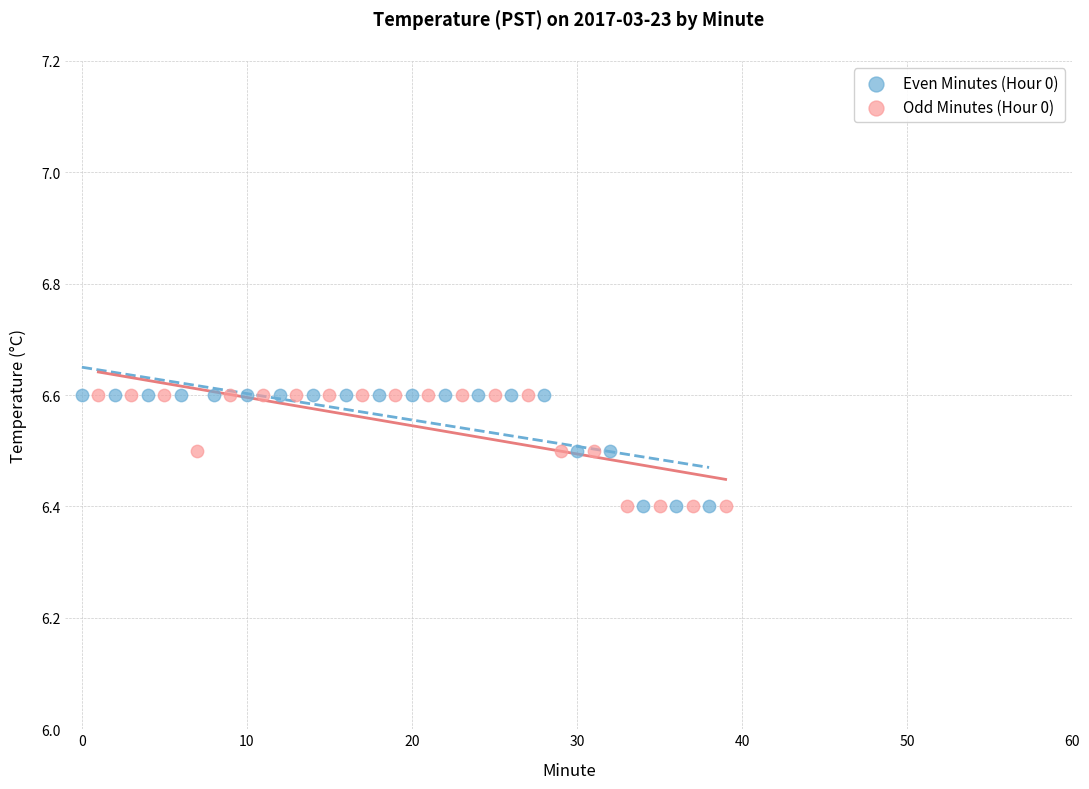

What are all the series names shown in the legend?

Even Minutes (Hour 0), Odd Minutes (Hour 0)